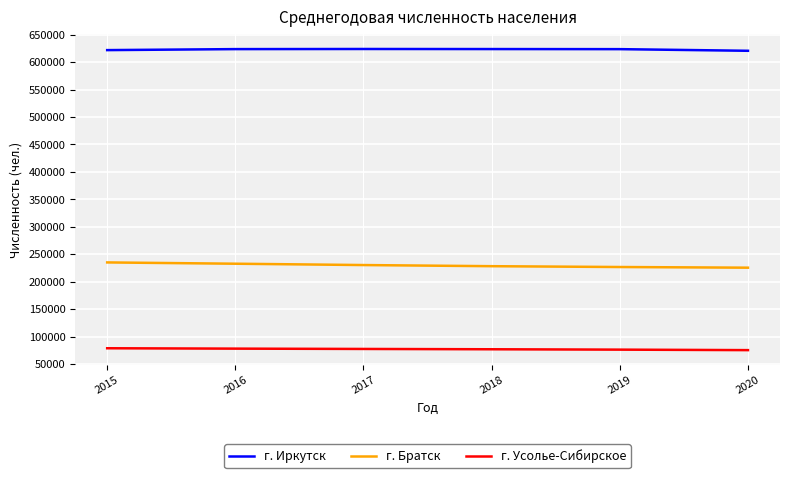

True or false: г. Усолье-Сибирское and г. Братск cross at least once.

False